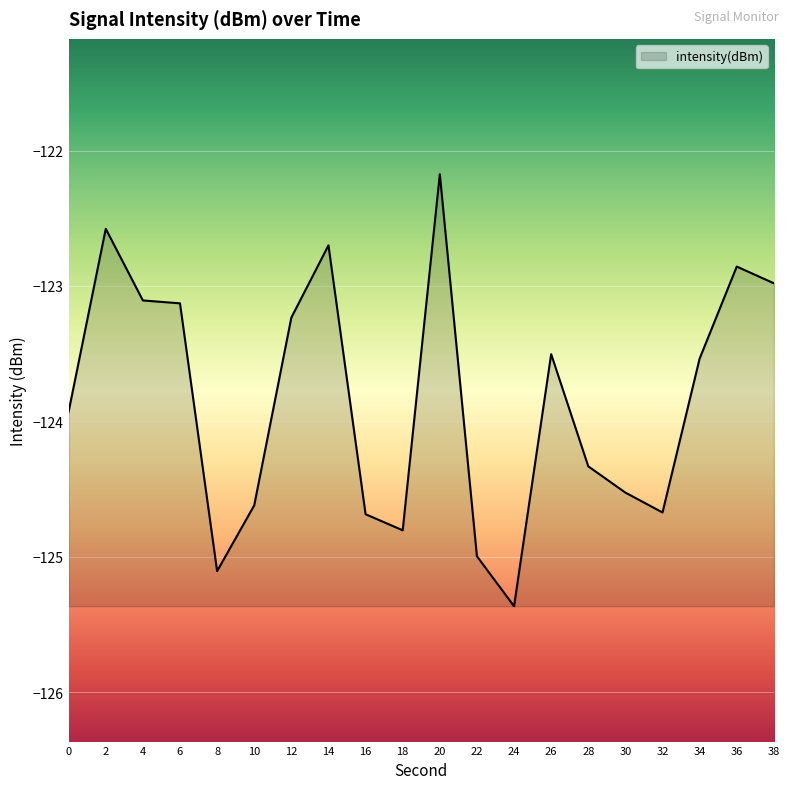

How many lines are shown in the chart?

1